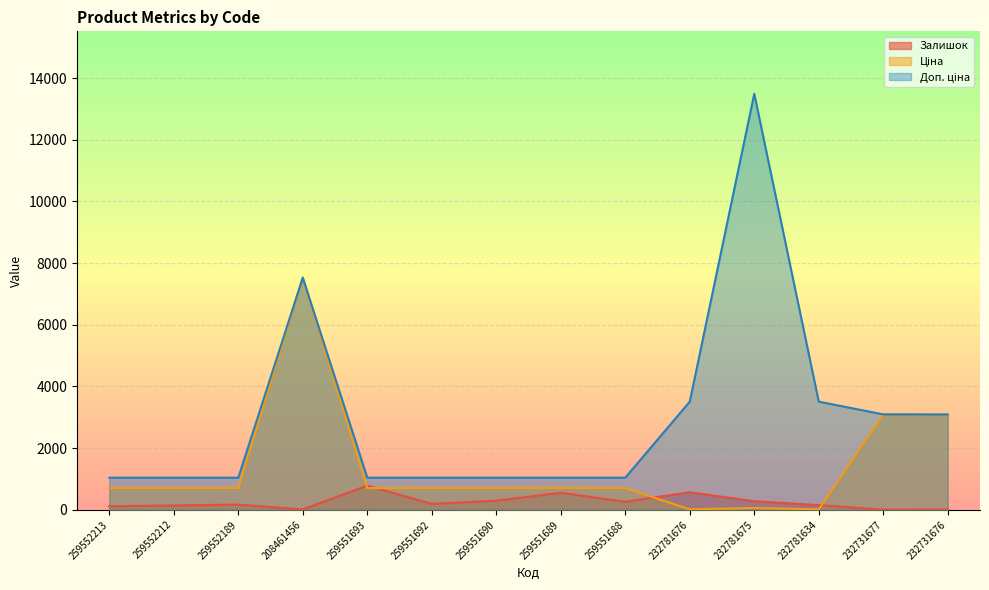

What is the value of the Доп. ціна point at the 7th from the left?

1042.0